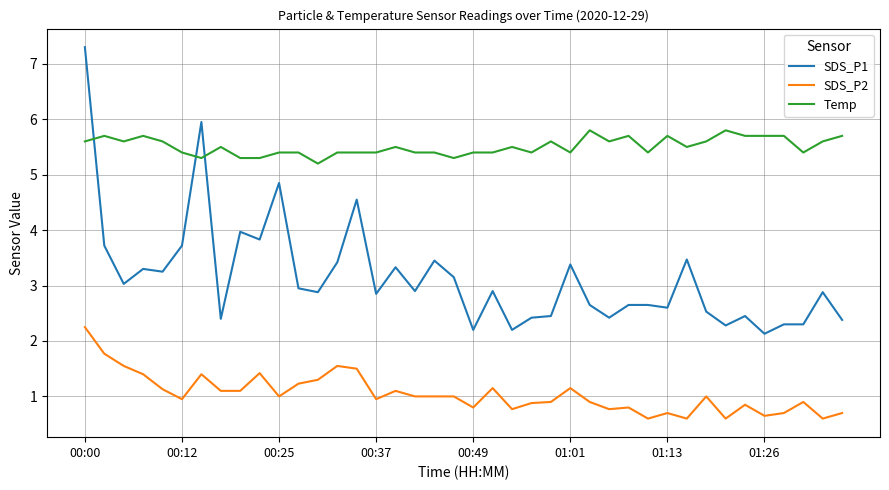

Which series has the widest spread of values?

SDS_P1